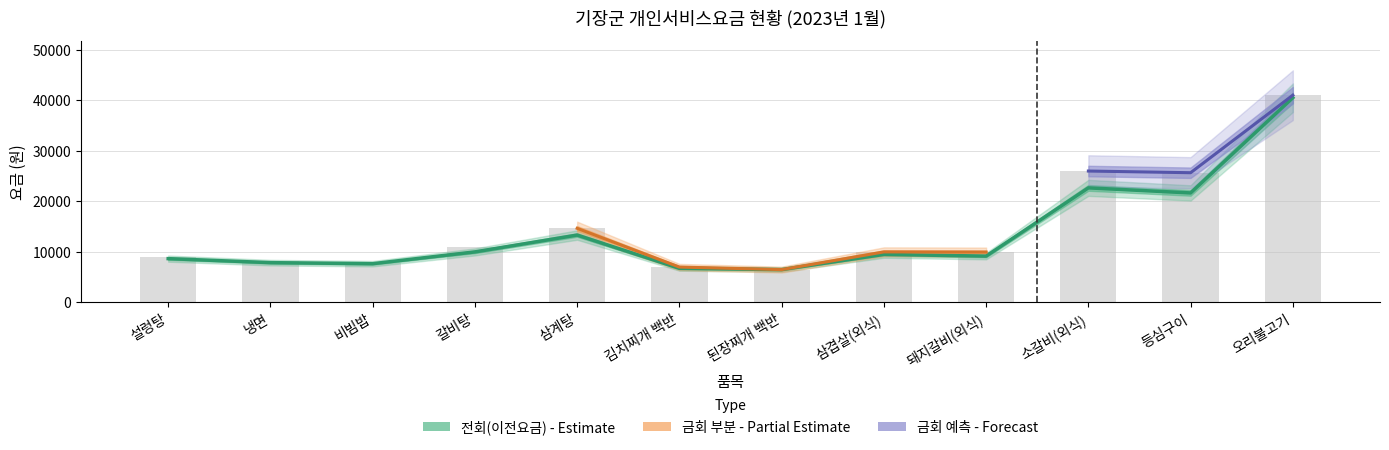

What is the total value across all series at 삼겹살(외식)?

19500